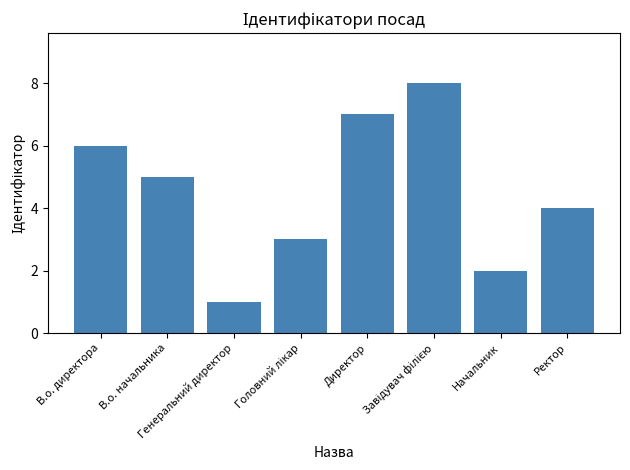

What is the maximum value shown in the chart?

8